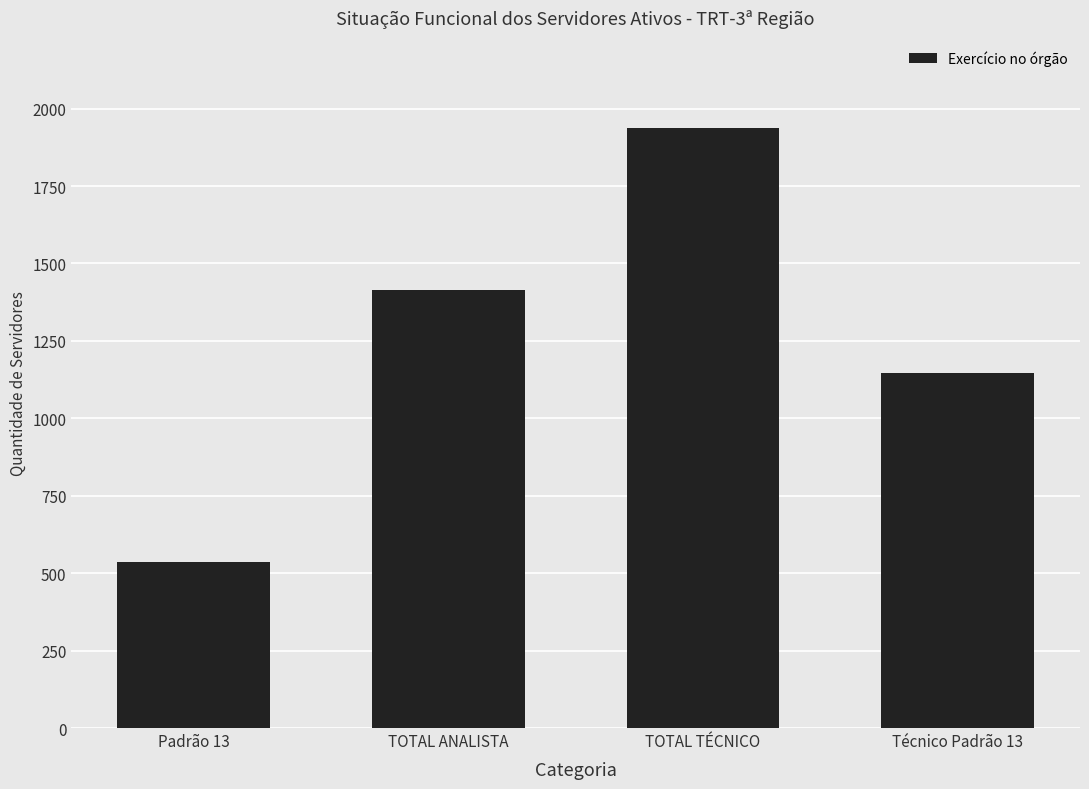

What is the difference between the maximum and minimum values?

1403